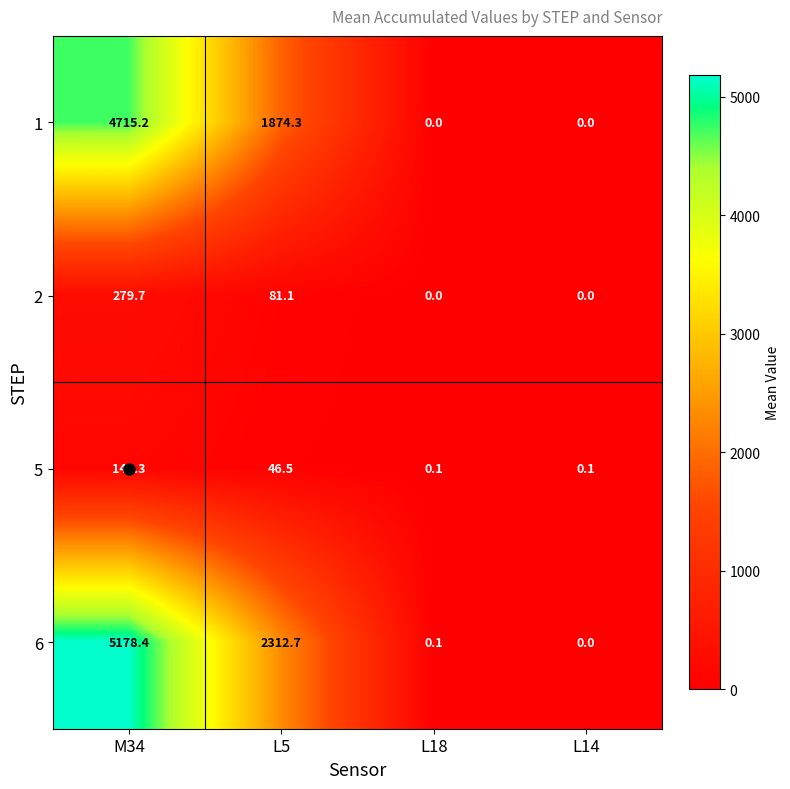

At which category is the sum across all series the highest?

M34